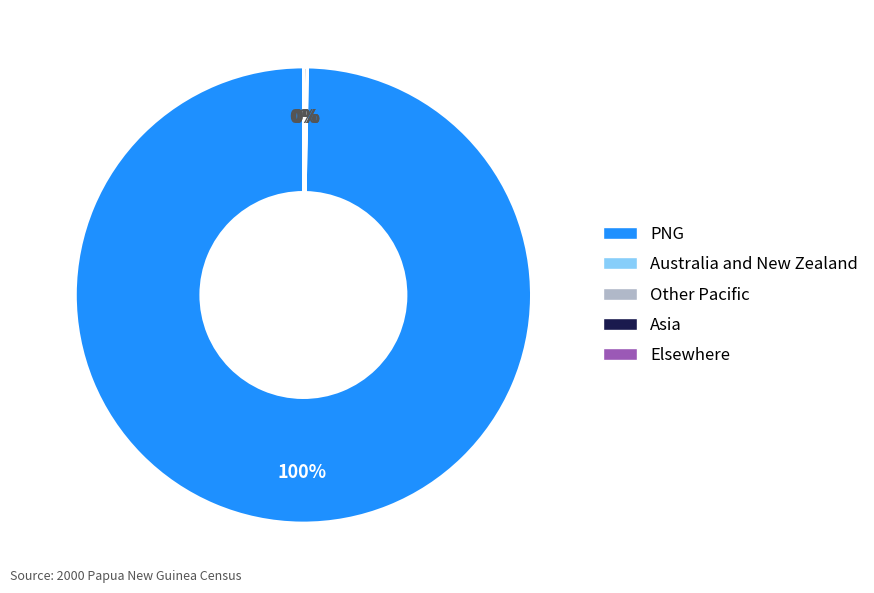

To the nearest percent, what portion does PNG represent?

100%